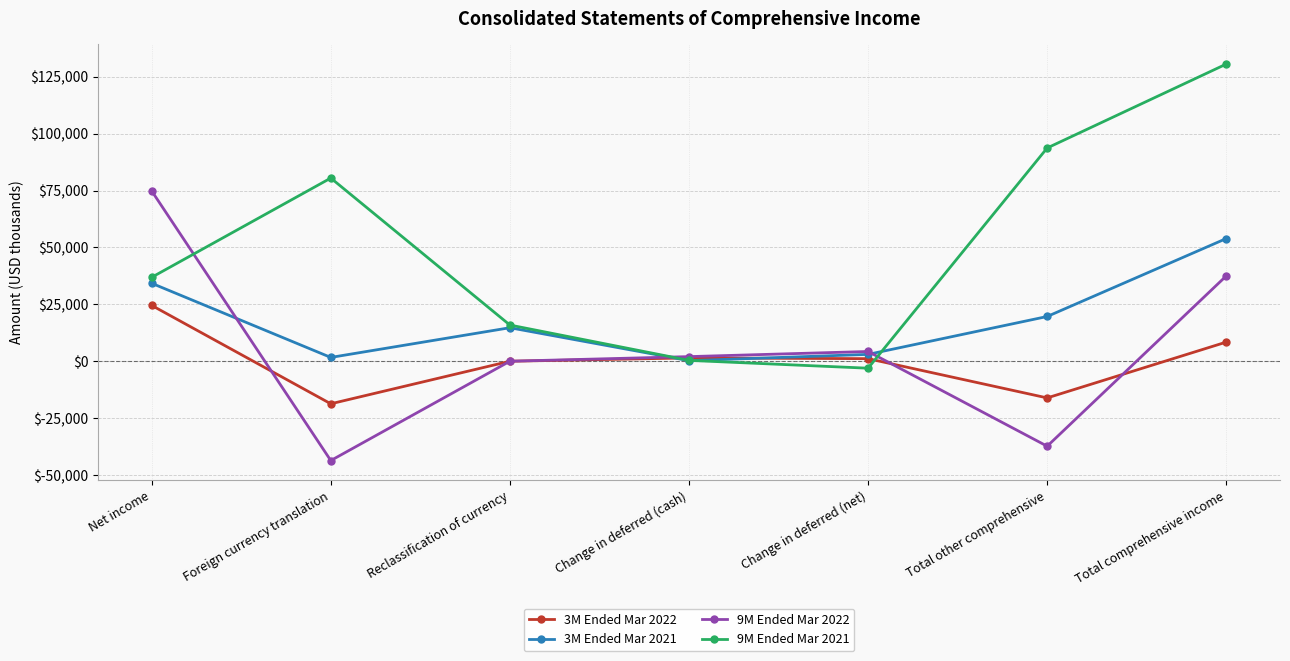

What is the label of the 7th point from the left?

Total comprehensive income